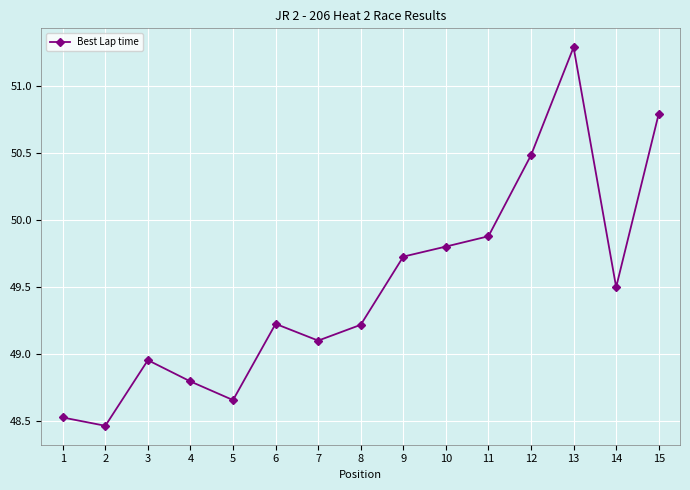

At which category does the chart reach its peak across all series?

13